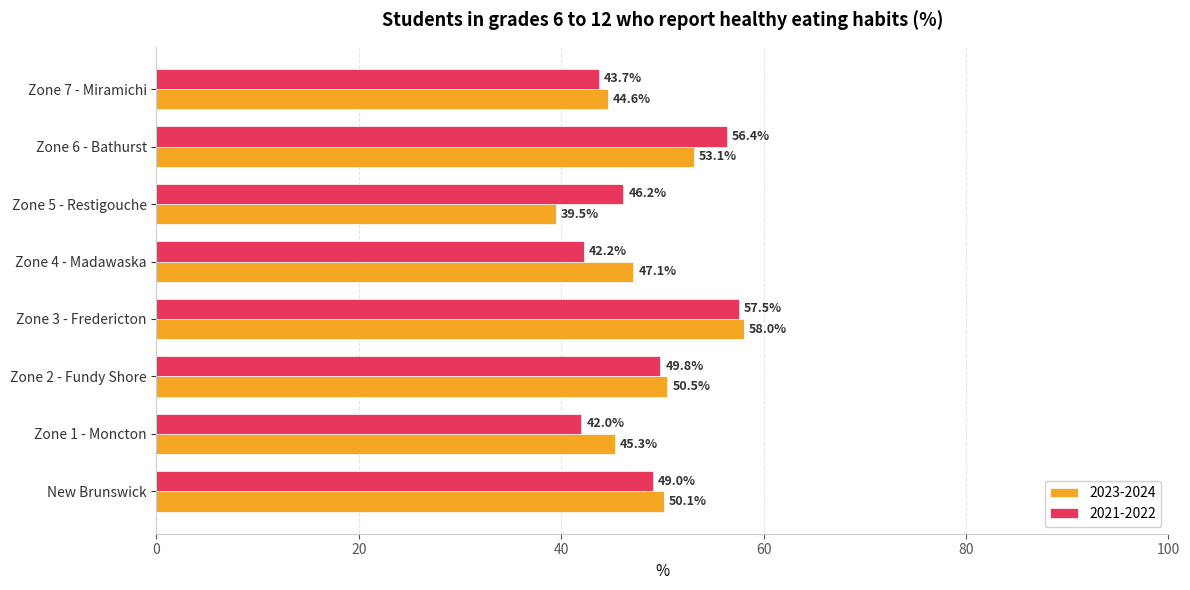

True or false: 2023-2024 has a value of 67.8 at Zone 4 - Madawaska.

False